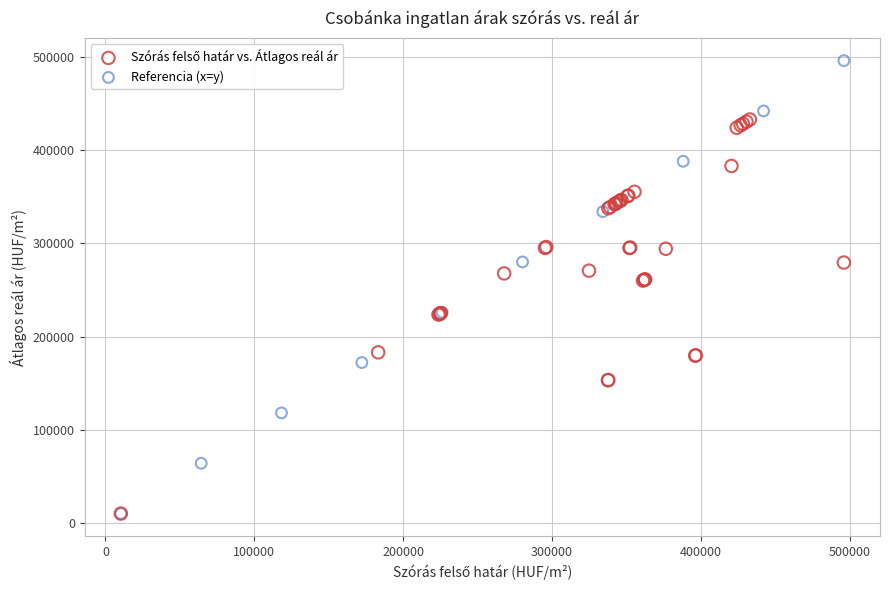

Which series reaches the maximum Y coordinate?

Referencia (x=y)